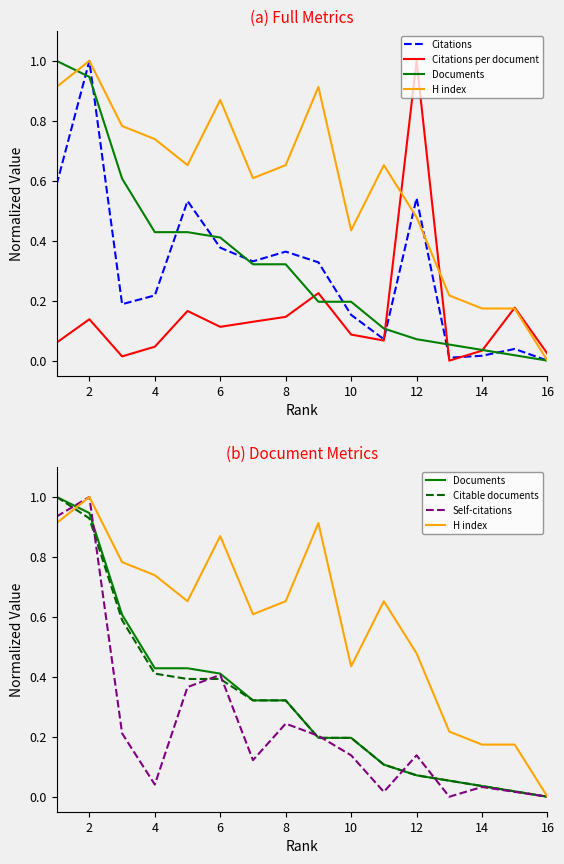

How many categories are shown in the chart?

16